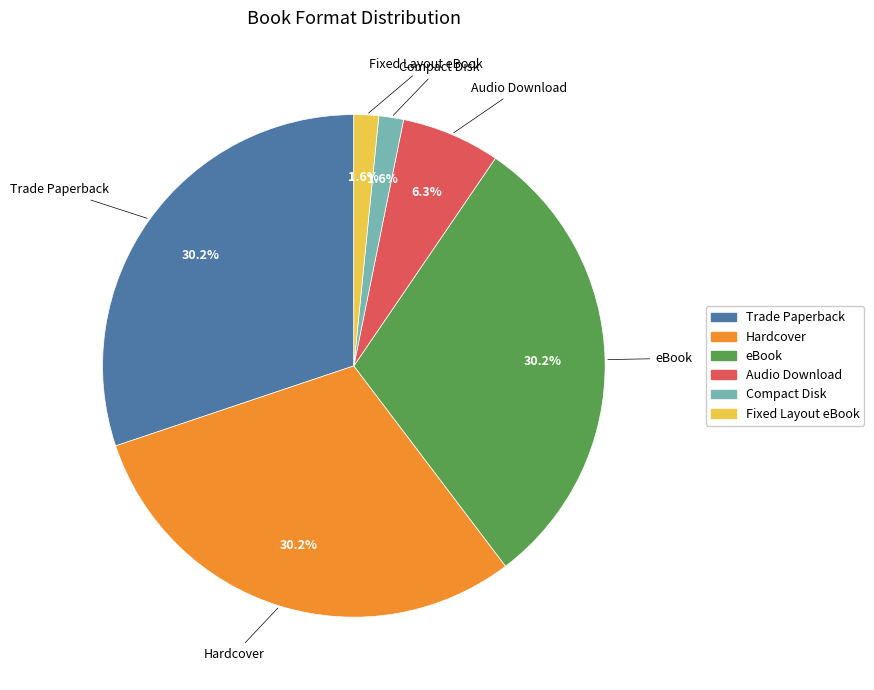

Combined, do Fixed Layout eBook and Audio Download account for over 50%?

No